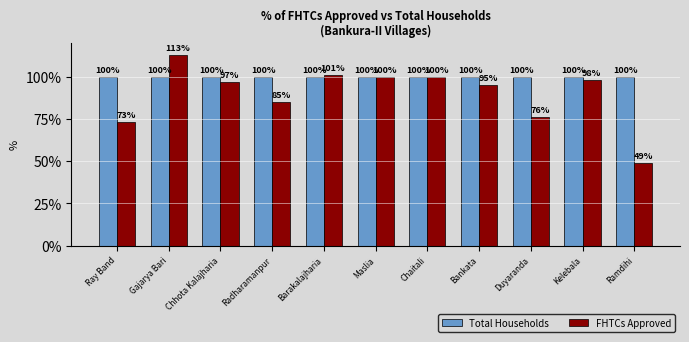

What position from the right is Chaitali?

5